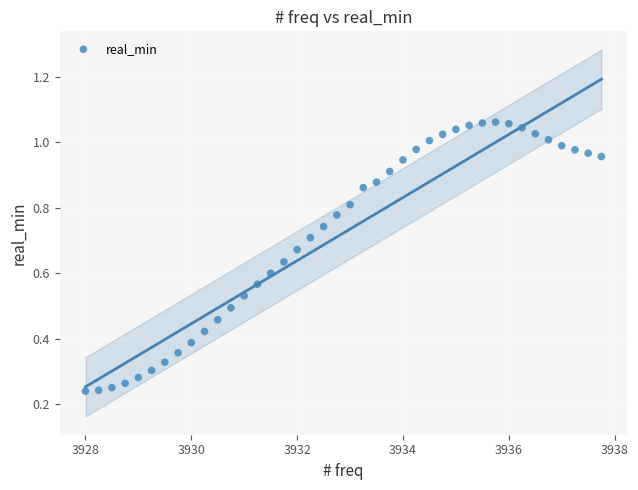

What is the range of X values (max minus min)?

9.8